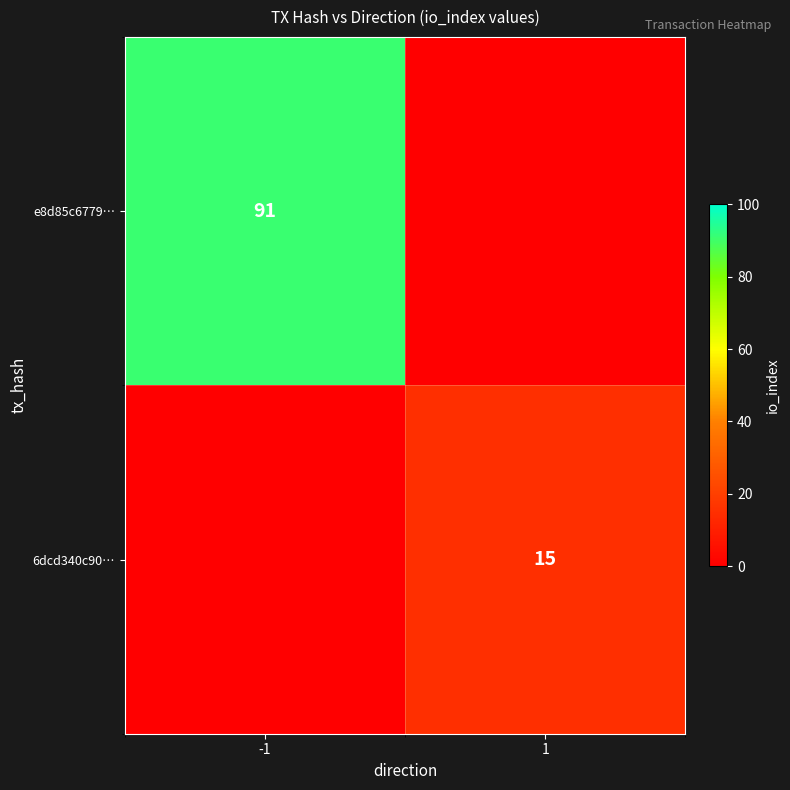

Is it true that e8d85c6779… equals 91 at -1?

True